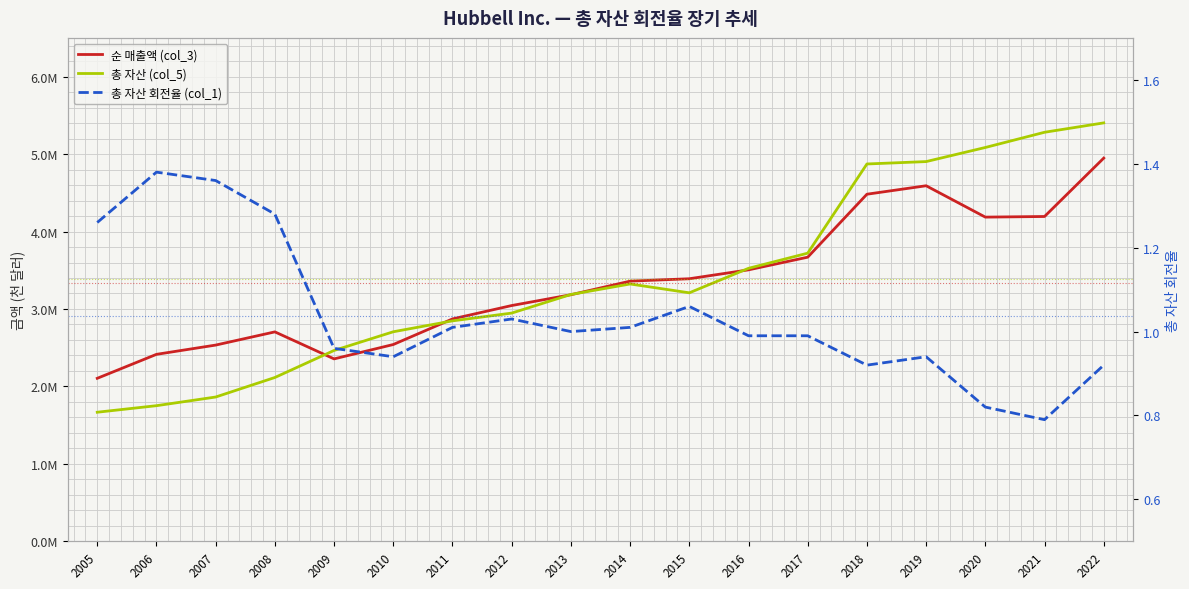

How many values in the 순 매출액 (col_3) series are below 3359400?

9